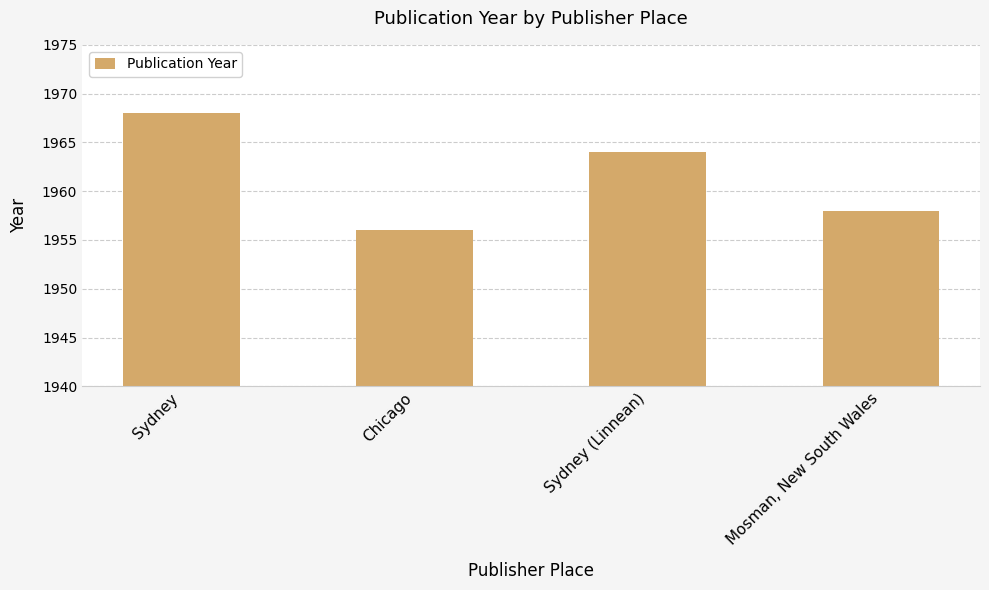

List the labels in order of value, largest first.

Sydney, Sydney (Linnean), Mosman, New South Wales, Chicago